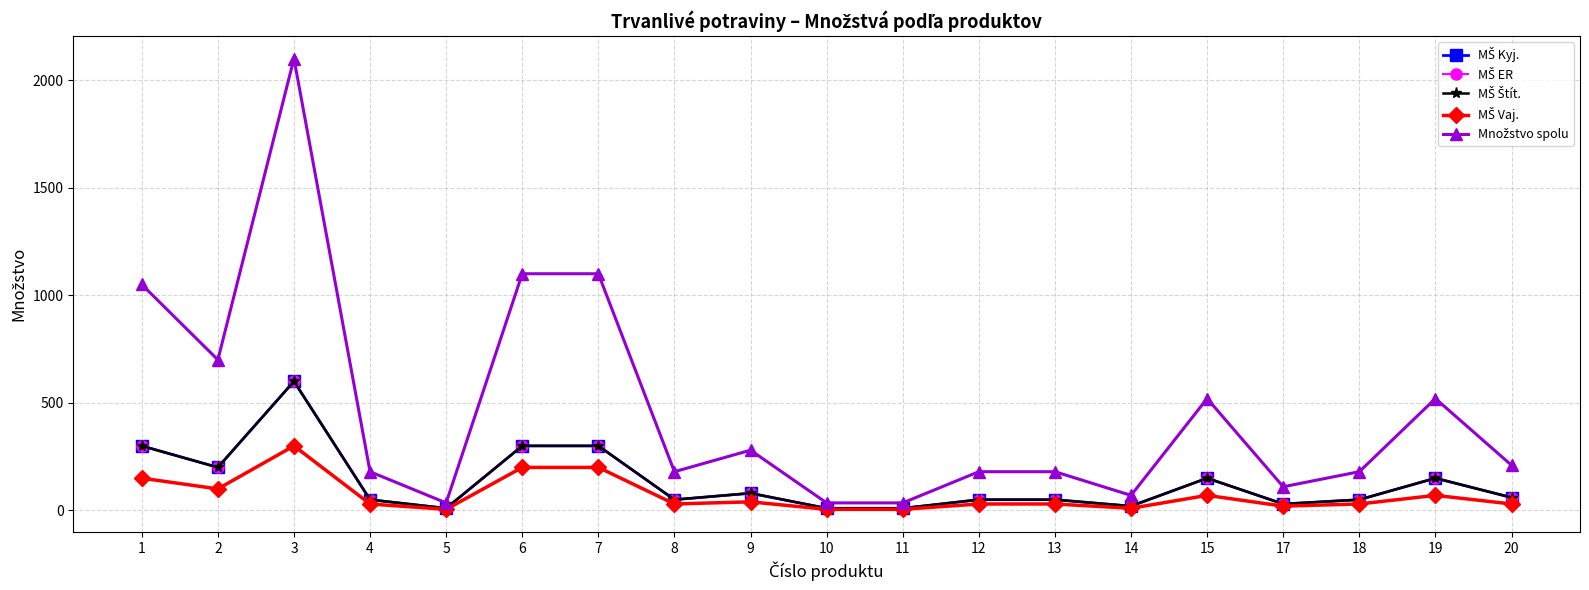

Between 2 and 11, which series saw the biggest shift?

Množstvo spolu